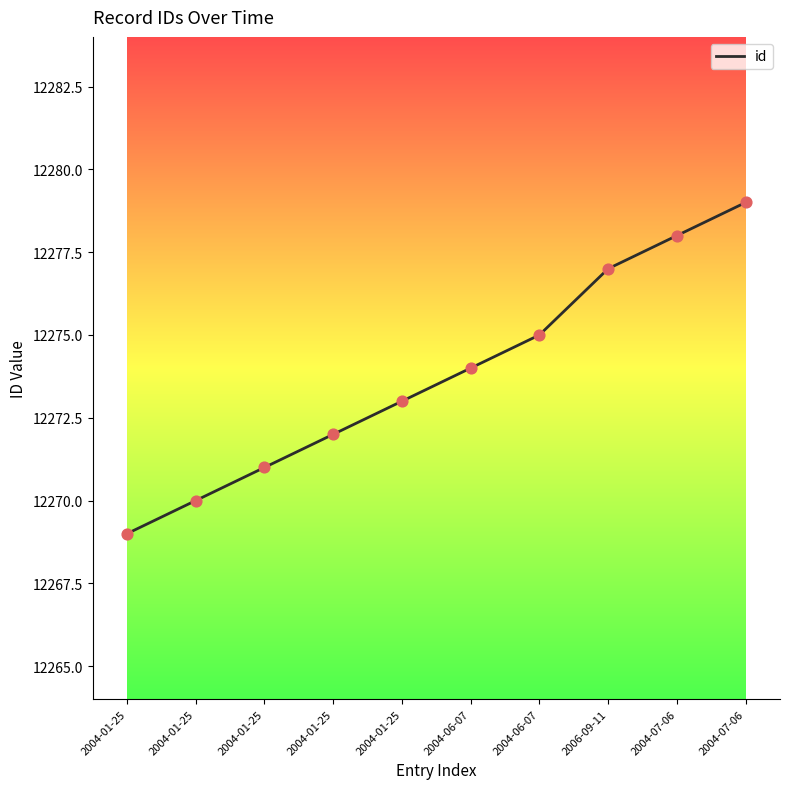

Which has a higher value, 2004-01-25 or 2004-01-25?

2004-01-25